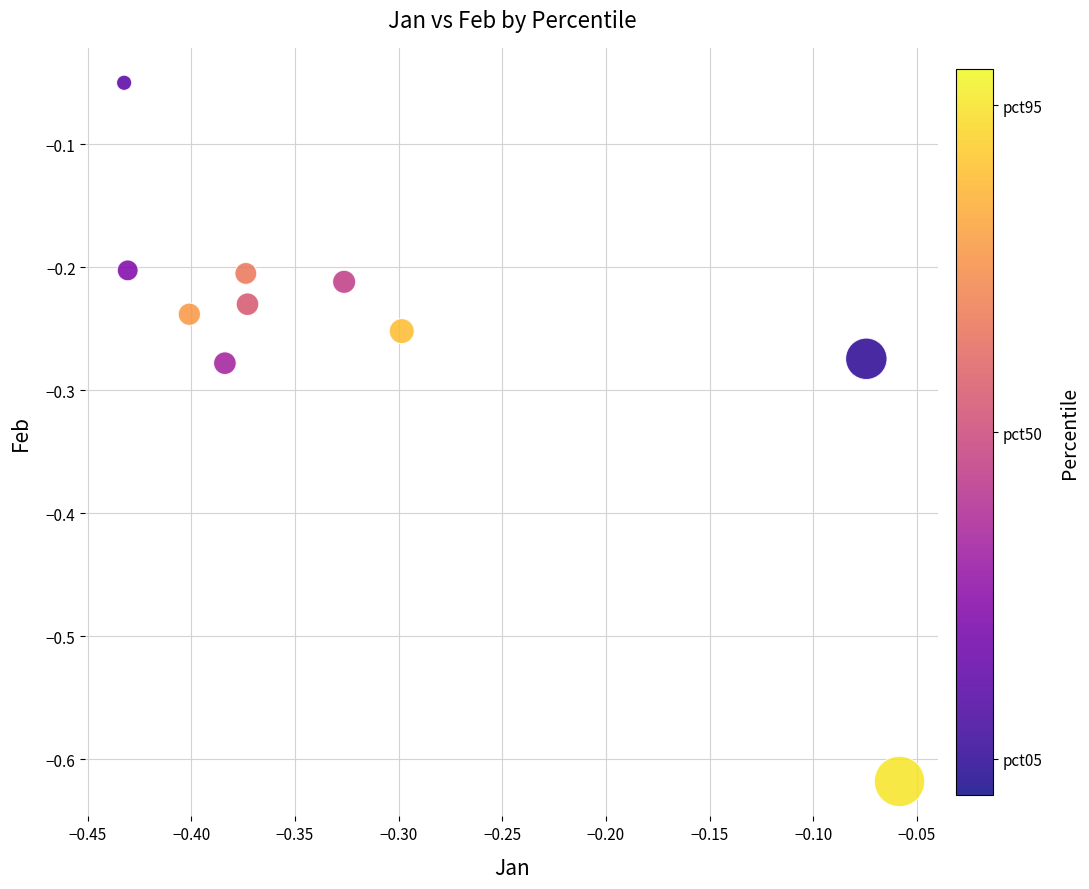

What is the range of X values (max minus min)?

0.4